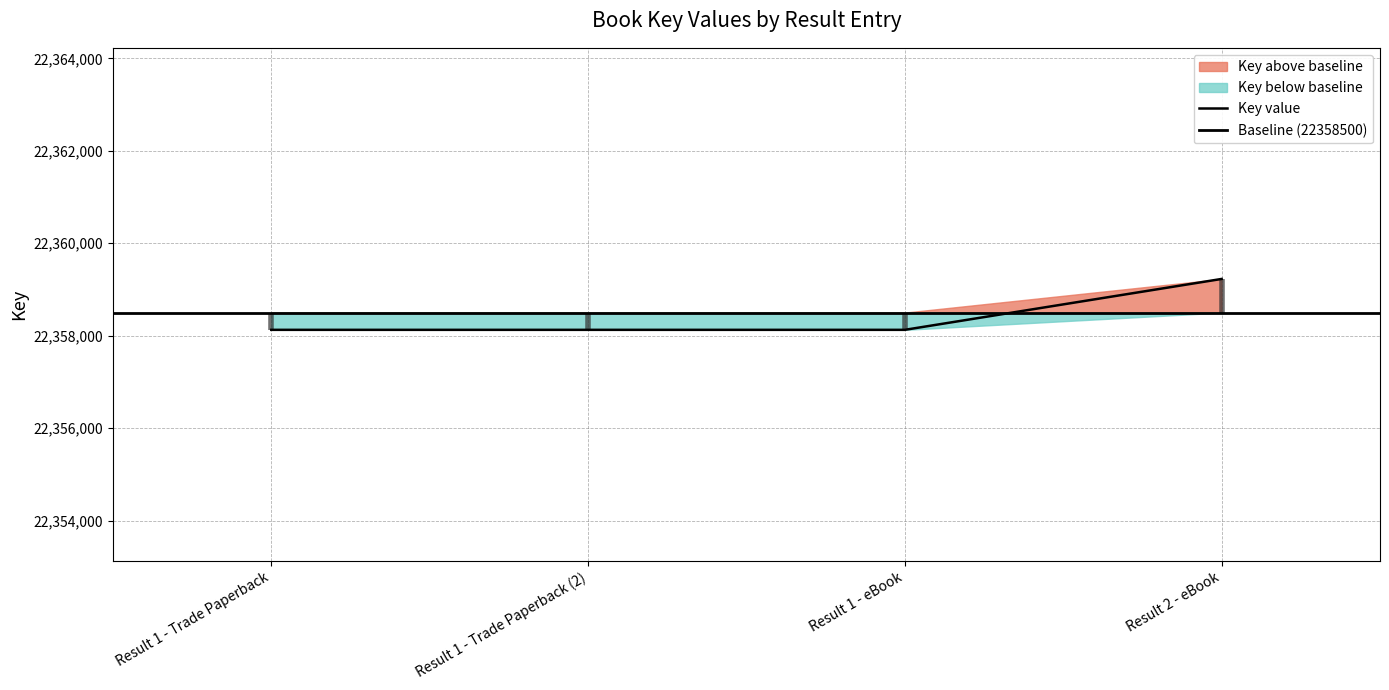

Count the values in the range 22358127 to 22359228.

4